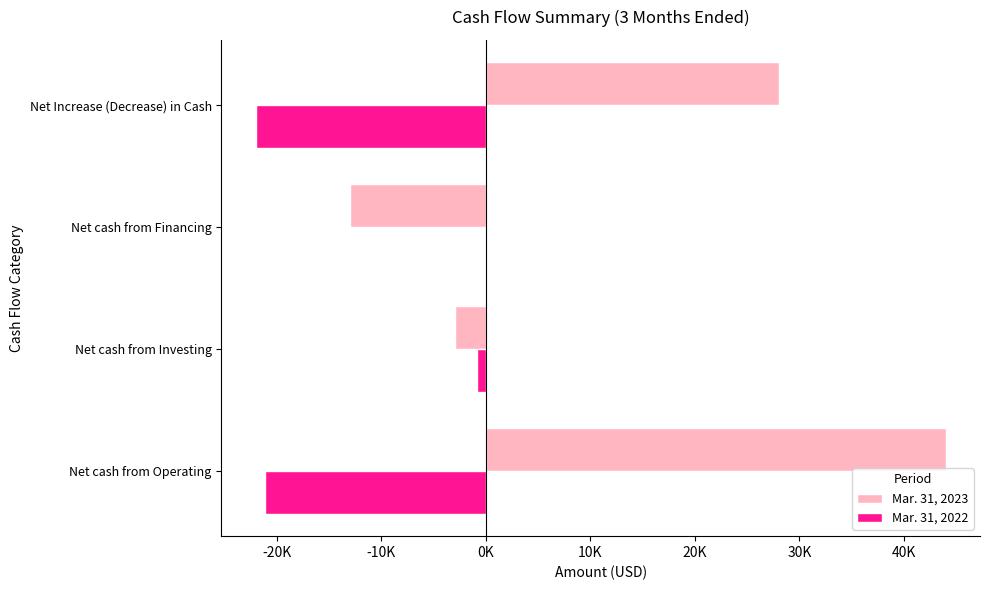

Reading right to left, extract all data points from this chart.

Mar. 31, 2023: 28081	-12931	-2949	43961
Mar. 31, 2022: -21971	-55	-786	-21130